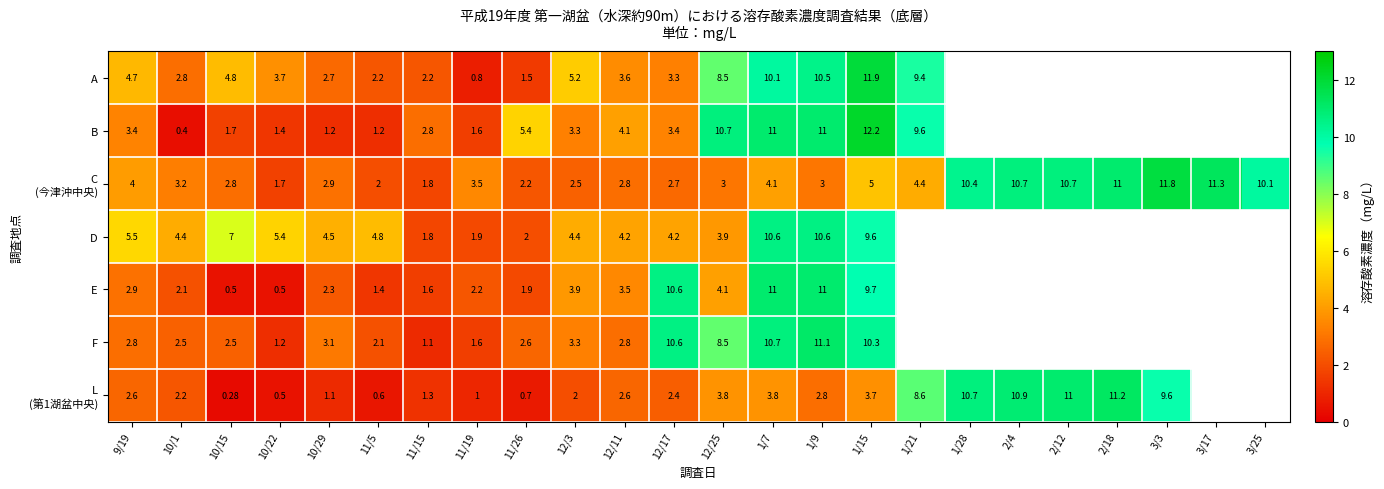

Which category has the lowest value in the C (今津沖中央) series?

10/22